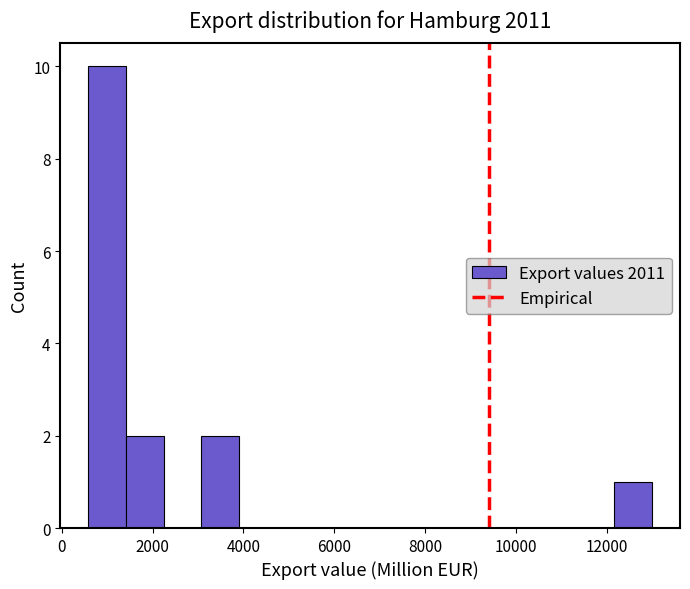

What is the height of the bar covering 3000 to 3800 on the x-axis? Neither the bar edges nor the heights are printed on the chart, so give them approximately, as read against the axes.

2